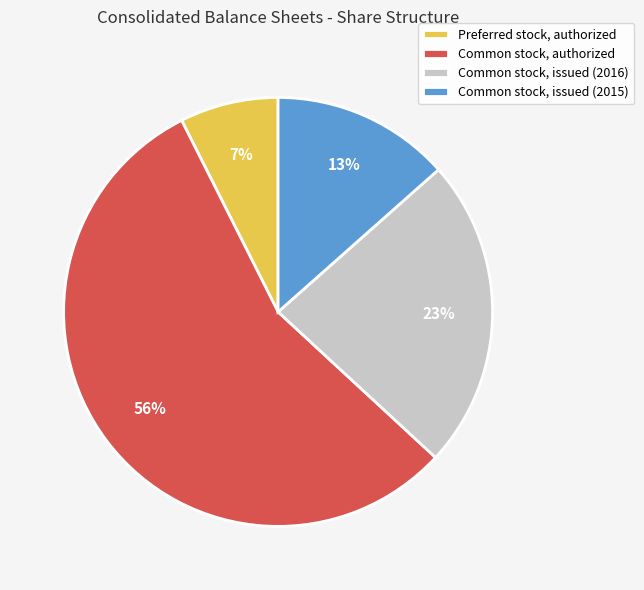

What percentage is the Common stock, issued (2016) slice, to the nearest percent?

23%